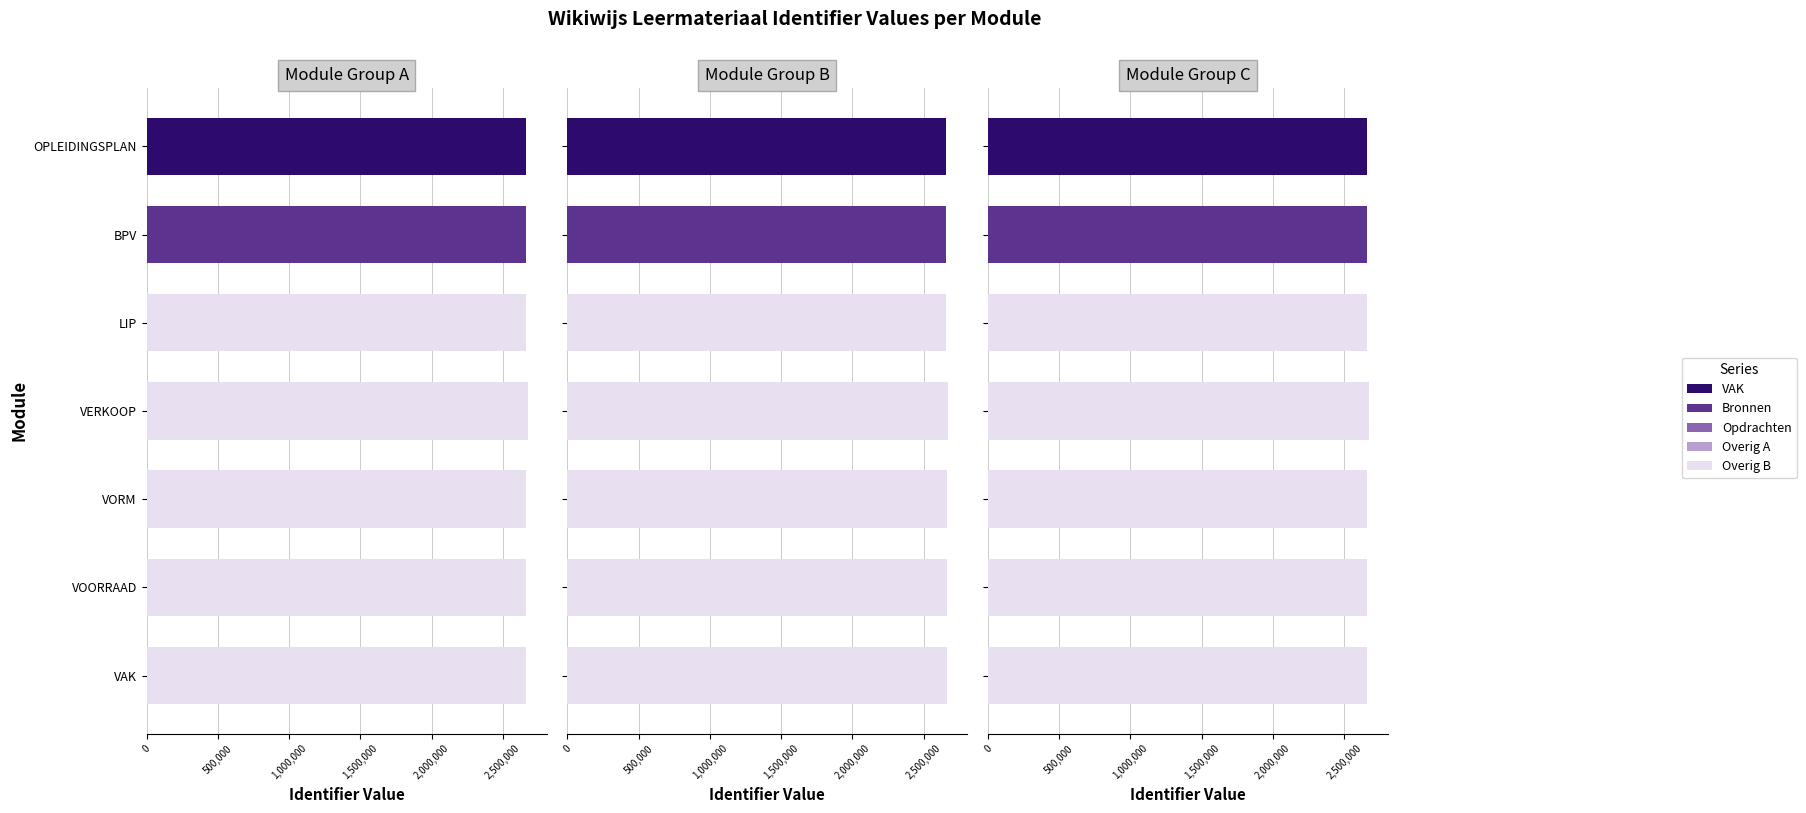

What is the minimum value for VAK?

2660080